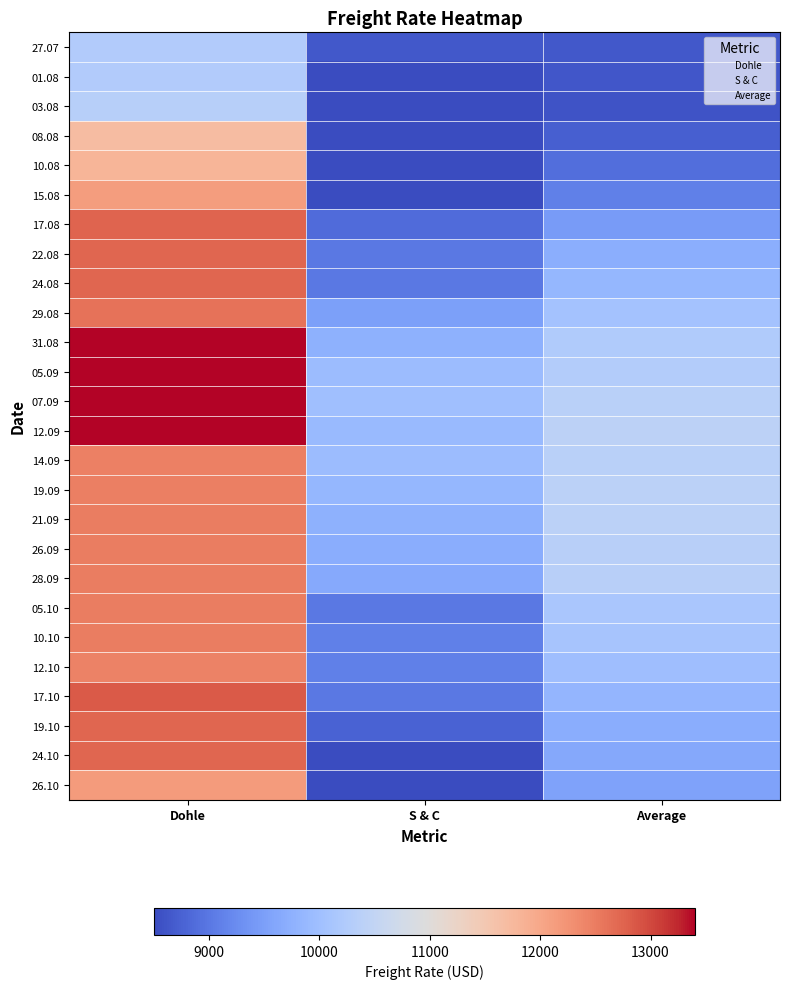

Reading left to right, extract all data points from this chart.

27.07.2017: Dohle=10250	S & C=8650	Average=8646
01.08.2017: Dohle=10250	S & C=8500	Average=8630
03.08.2017: Dohle=10333	S & C=8500	Average=8586
08.08.2017: Dohle=11700	S & C=8500	Average=8712
10.08.2017: Dohle=11800	S & C=8500	Average=8896
15.08.2017: Dohle=12125	S & C=8500	Average=9113
17.08.2017: Dohle=12750	S & C=8850	Average=9457
22.08.2017: Dohle=12725	S & C=9000	Average=9710
24.08.2017: Dohle=12725	S & C=9000	Average=9859
29.08.2017: Dohle=12621	S & C=9500	Average=10053
31.08.2017: Dohle=13407	S & C=9750	Average=10233
05.09.2017: Dohle=13407	S & C=9950	Average=10277
07.09.2017: Dohle=13407	S & C=10000	Average=10368
12.09.2017: Dohle=13407	S & C=9900	Average=10410
14.09.2017: Dohle=12463	S & C=9950	Average=10371
19.09.2017: Dohle=12470	S & C=9850	Average=10379
21.09.2017: Dohle=12500	S & C=9750	Average=10384
26.09.2017: Dohle=12500	S & C=9700	Average=10347
28.09.2017: Dohle=12500	S & C=9650	Average=10343
05.10.2017: Dohle=12500	S & C=9000	Average=10142
10.10.2017: Dohle=12500	S & C=9100	Average=10092
12.10.2017: Dohle=12438	S & C=9100	Average=9991
17.10.2017: Dohle=12850	S & C=9000	Average=9837
19.10.2017: Dohle=12729	S & C=8750	Average=9696
24.10.2017: Dohle=12729	S & C=8500	Average=9619
26.10.2017: Dohle=12150	S & C=8500	Average=9543